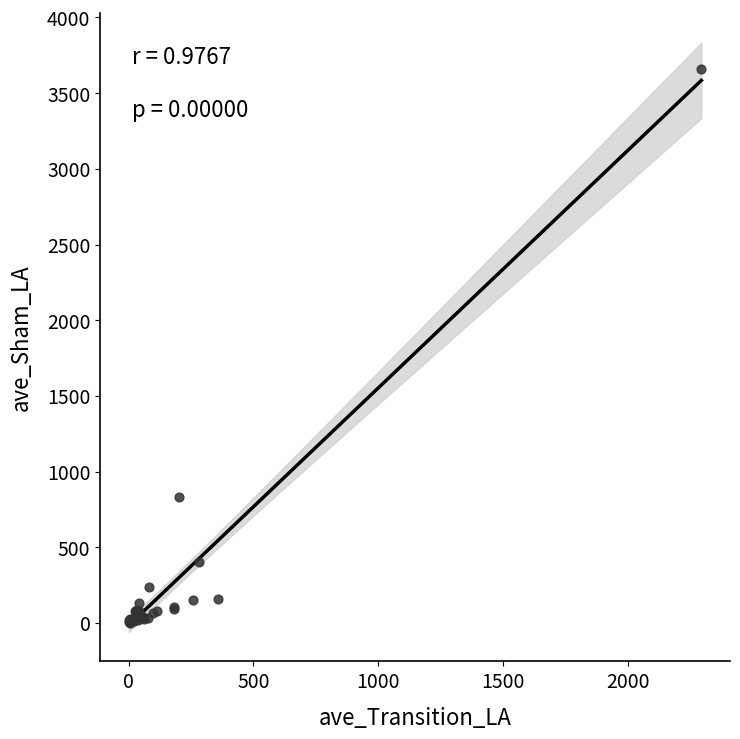

What Y value in the scatter plot is closest to 1829?

829.3